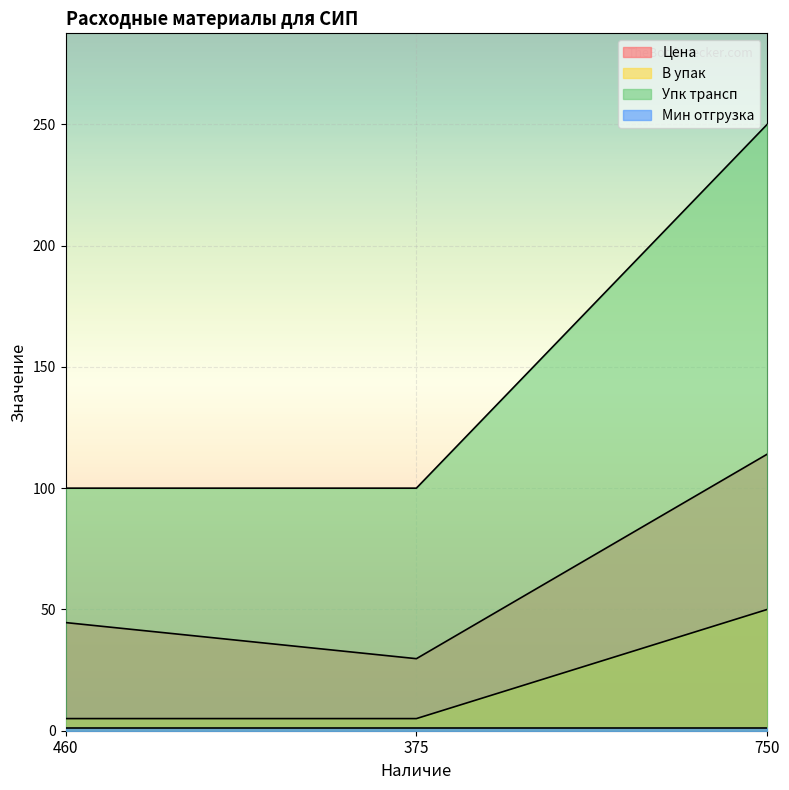

The value of Упк трансп at 750 is 73.1. True or false?

False